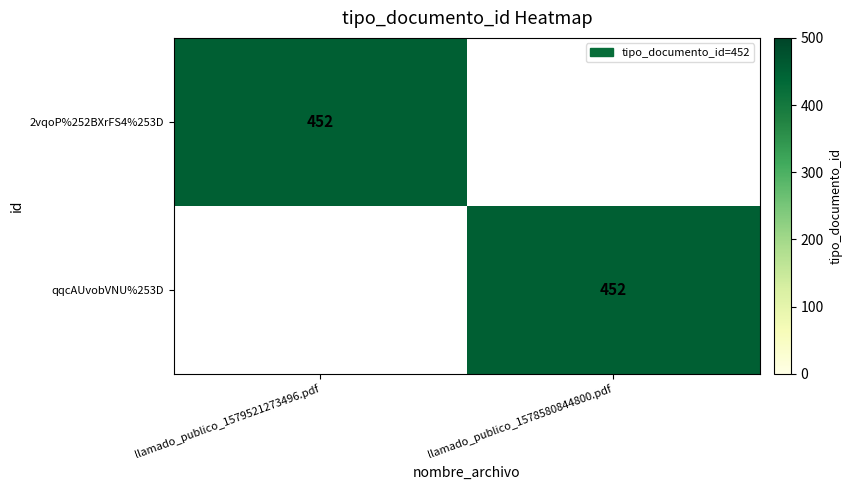

The value of 2vqoP%252BXrFS4%253D at llamado_publico_1579521273496.pdf is 452. True or false?

True